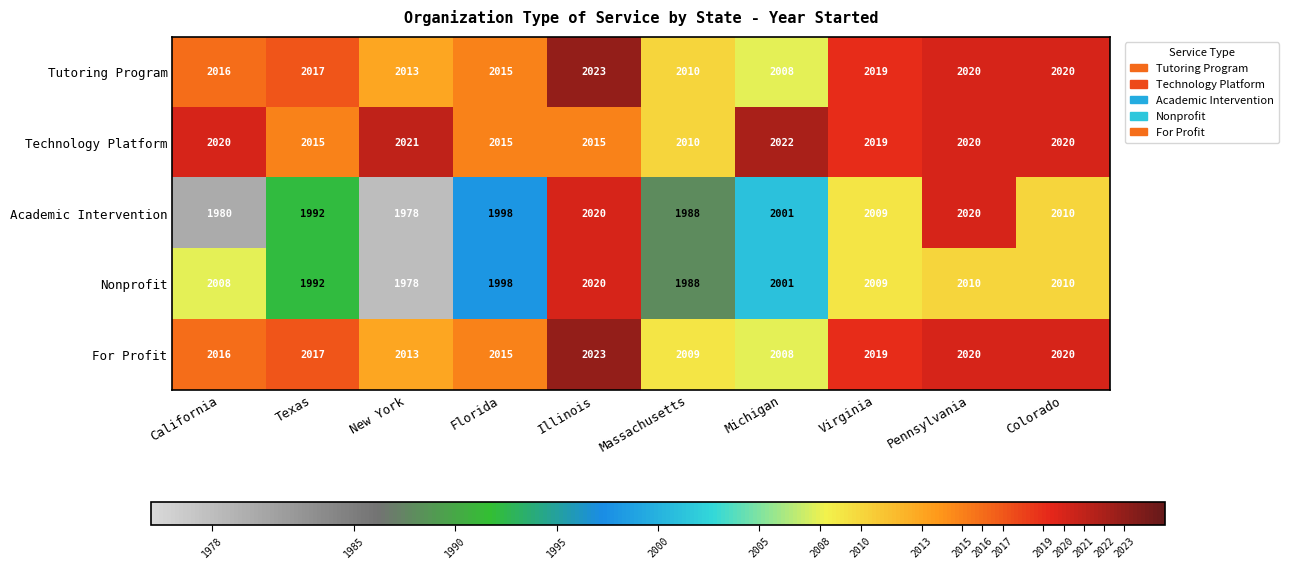

What is the sum of the For Profit values at Colorado and Texas?

4037